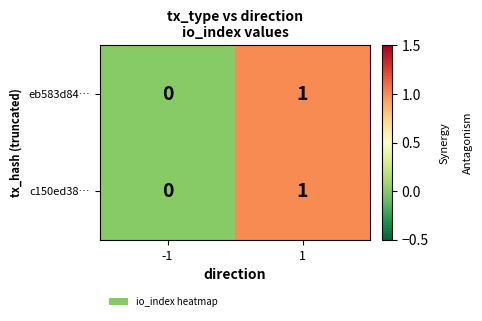

Is the value of eb583d84… at -1 greater than the value of c150ed38… at 1?

No